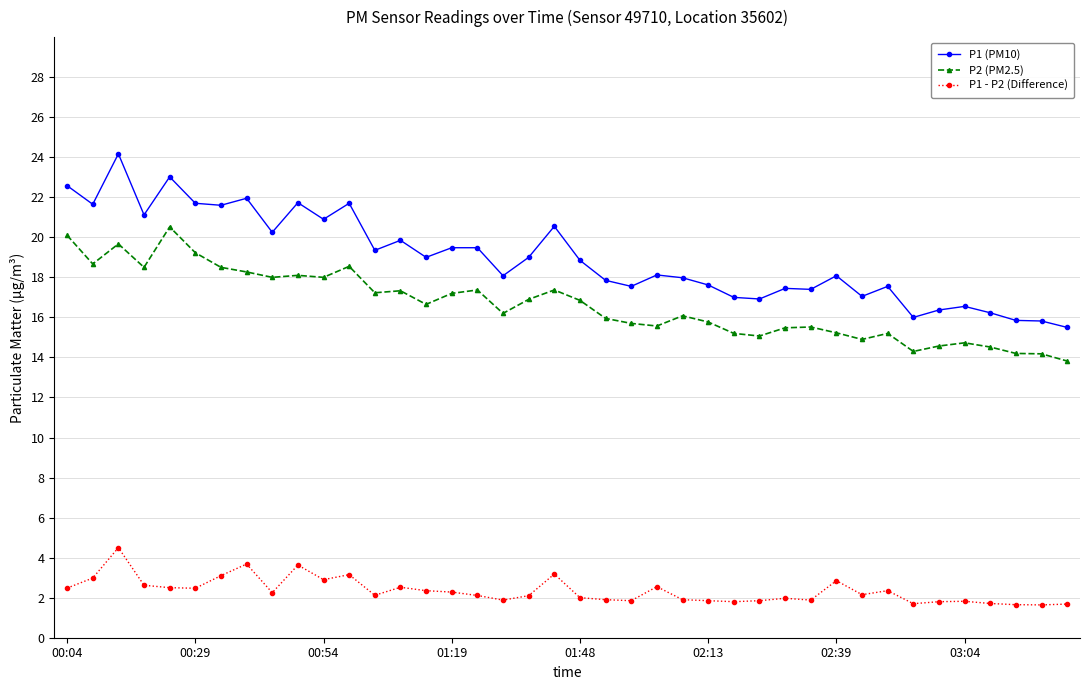

Which series has the largest range (max minus min)?

P1 (PM10)